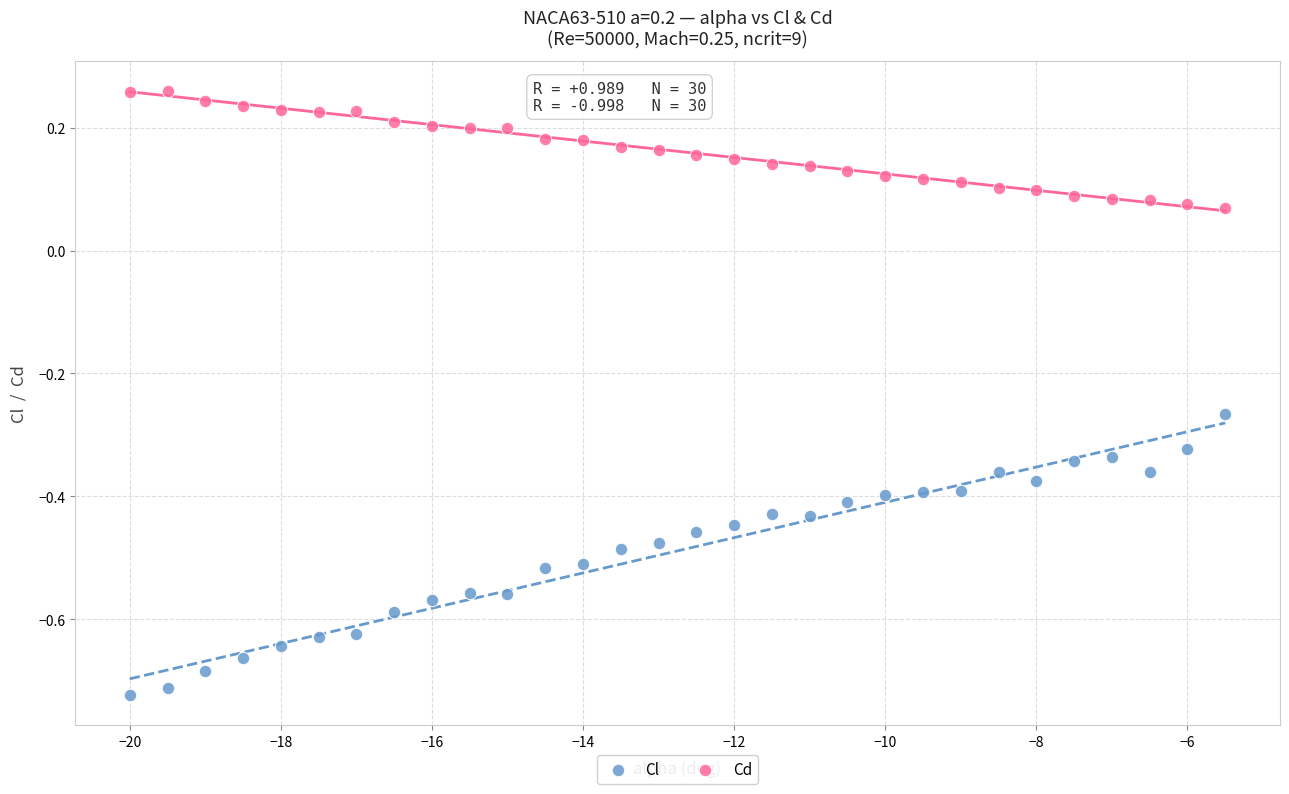

Which series contains the lowest Y value?

Cl